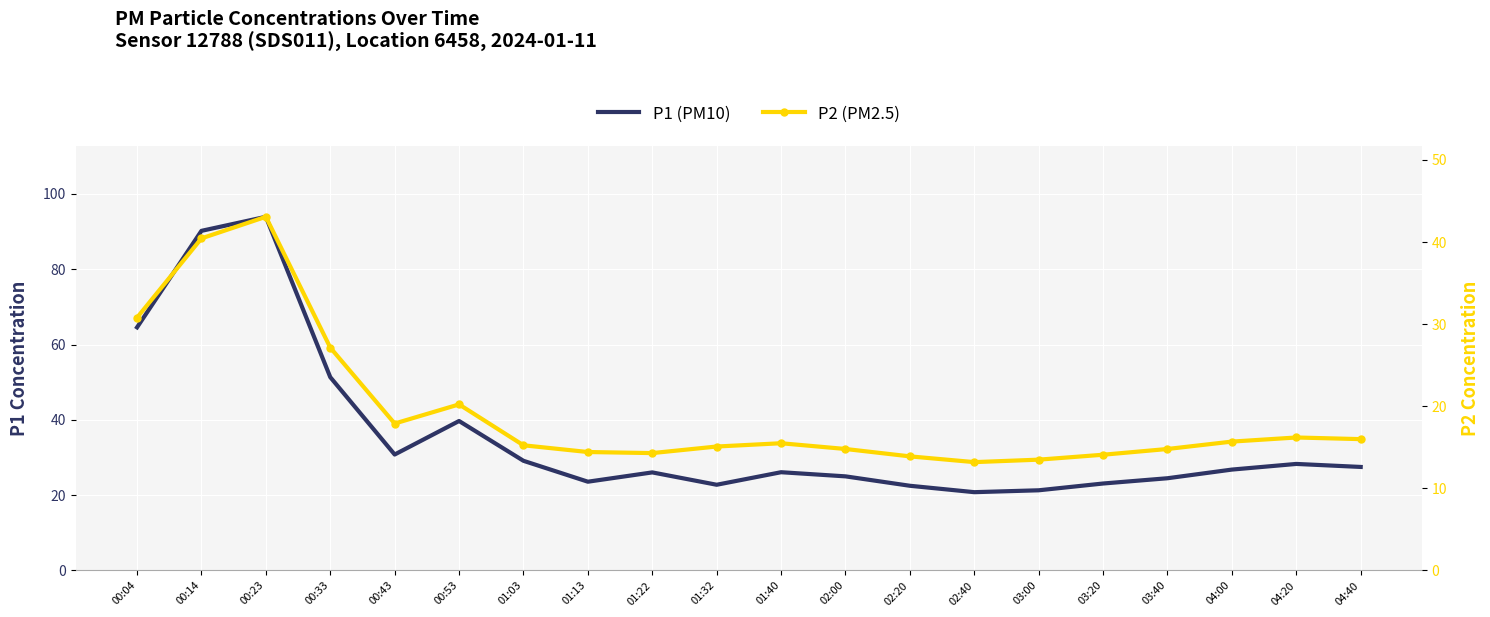

What is the average value of the P2 (PM2.5) series?

19.3